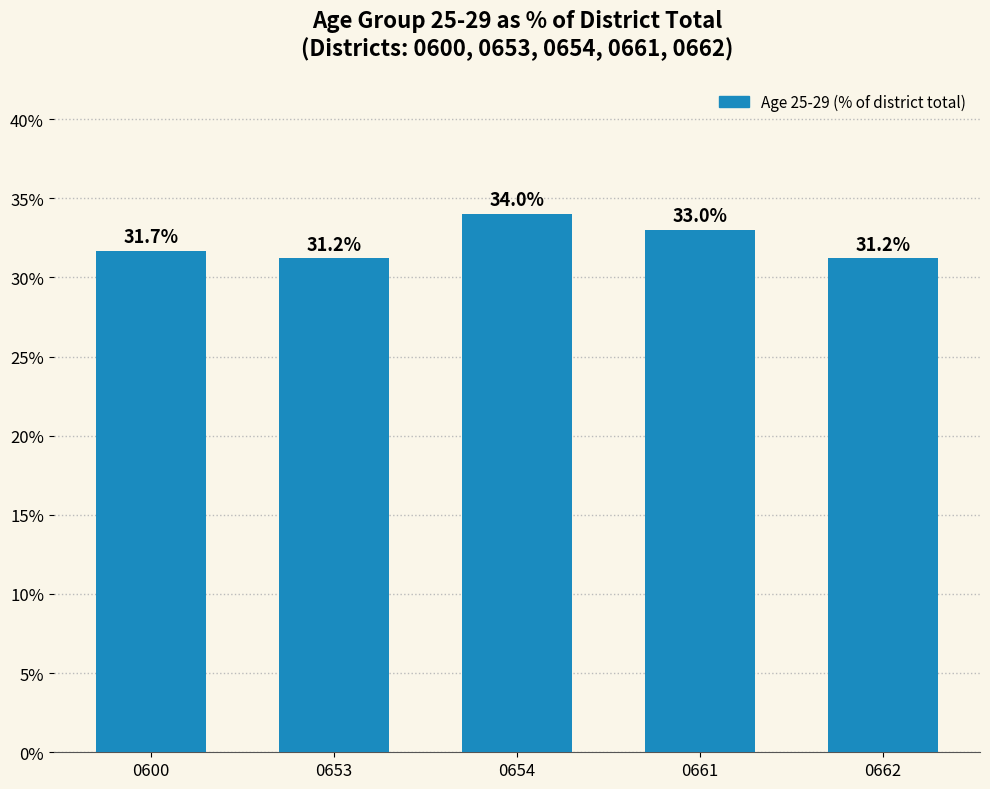

How many bars are there in total?

5